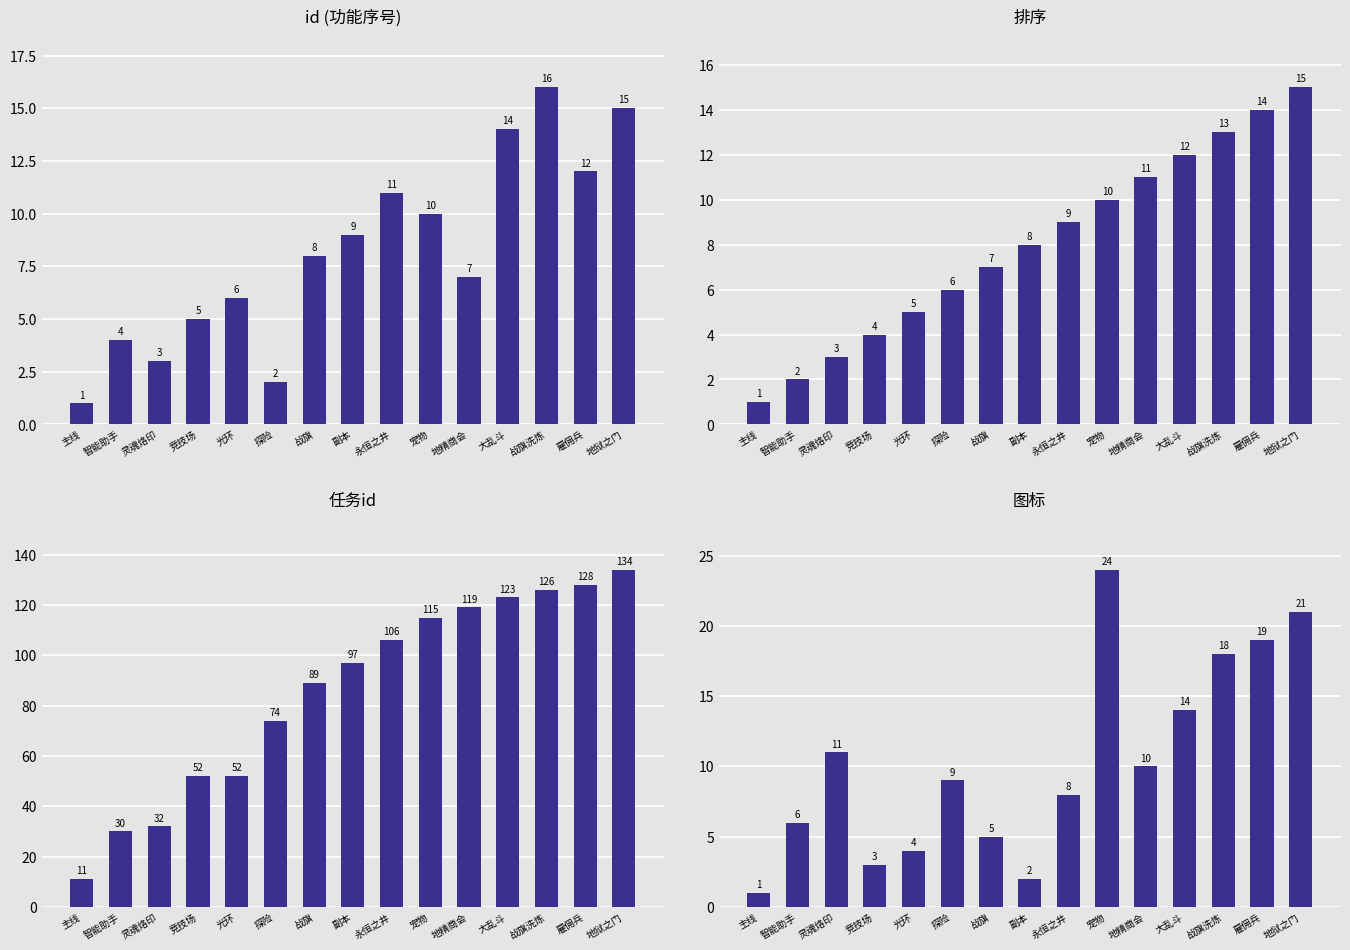

Reading left to right, list all the values displayed in this chart.

id: 1	4	3	5	6	2	8	9	11	10	7	14	16	12	15
排序: 1	2	3	4	5	6	7	8	9	10	11	12	13	14	15
任务id: 11	30	32	52	52	74	89	97	106	115	119	123	126	128	134
图标: 1	6	11	3	4	9	5	2	8	24	10	14	18	19	21